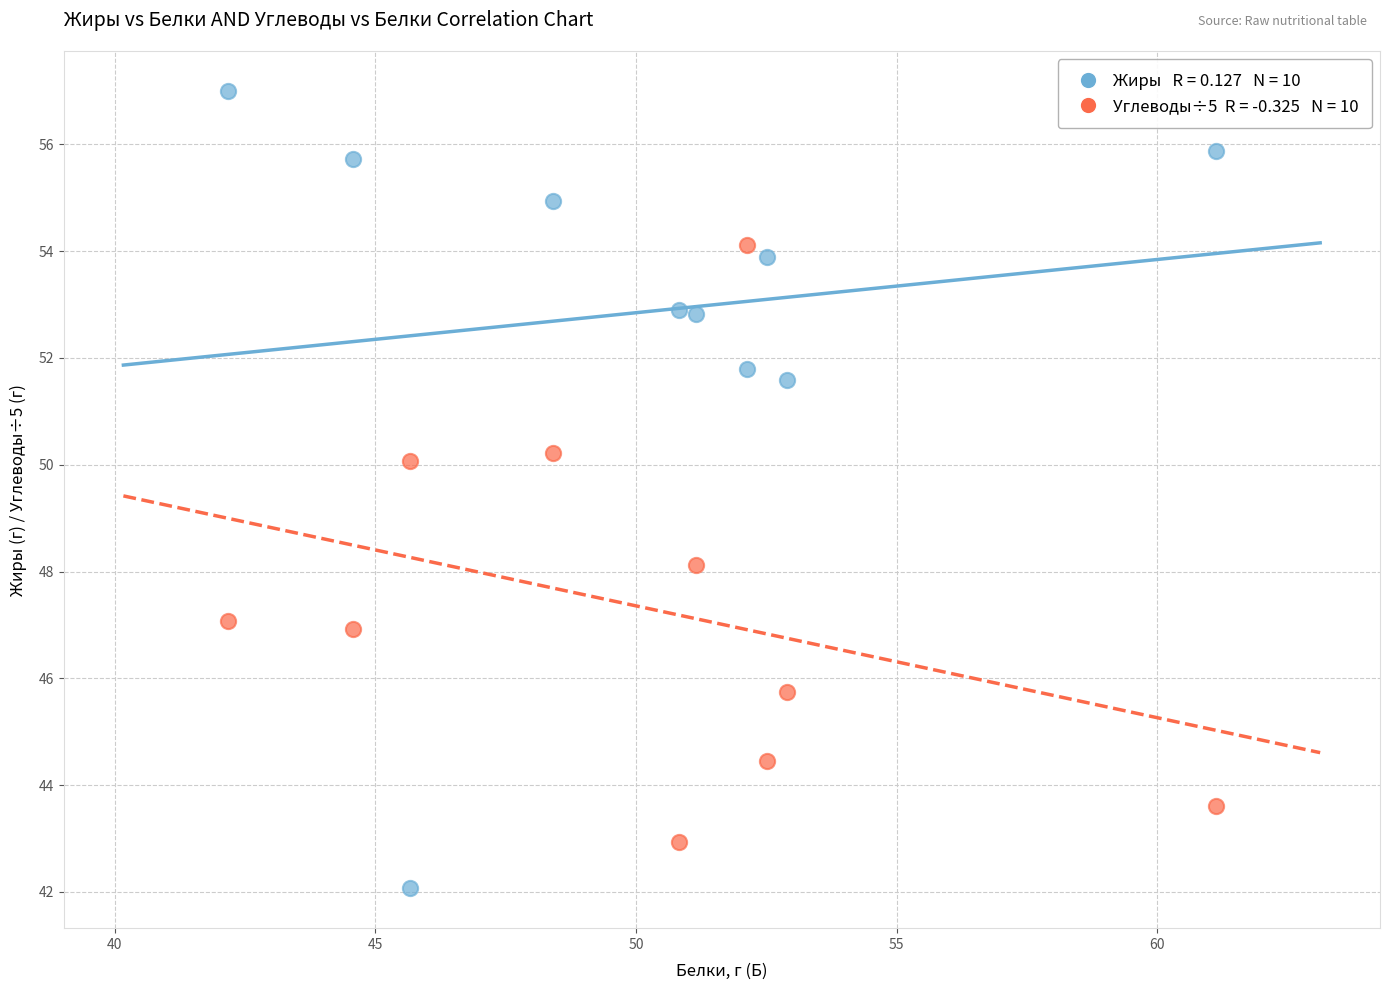

Across all series, what Y value is closest to 49?

48.1